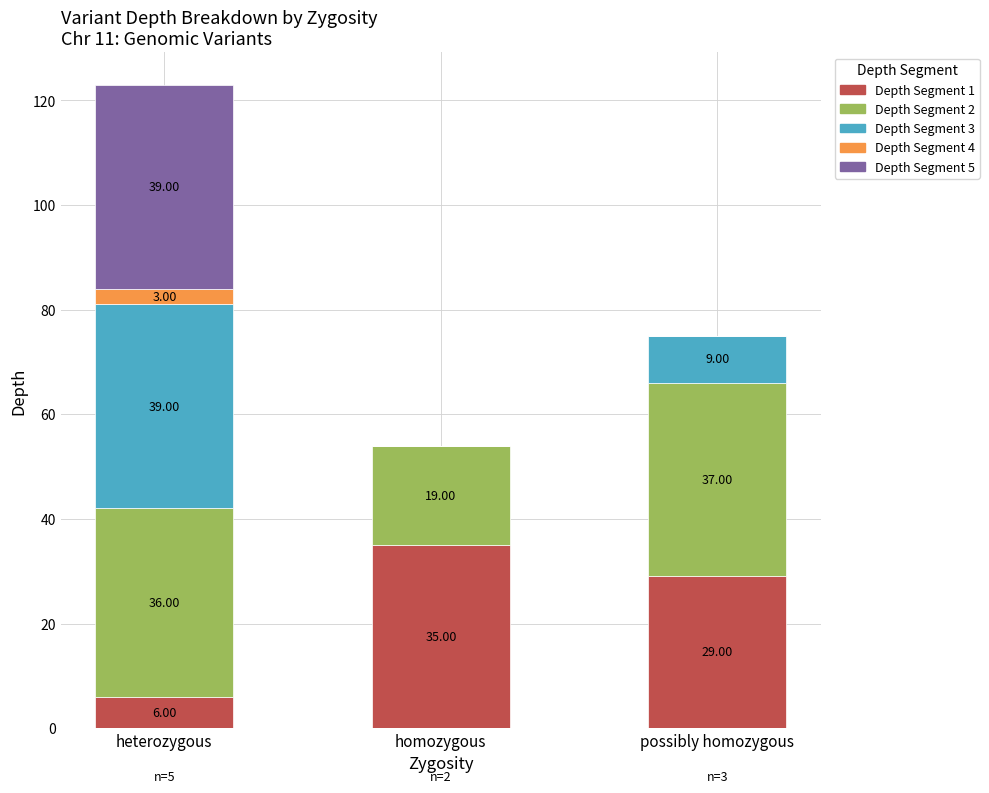

At which category is the sum across all series the highest?

heterozygous